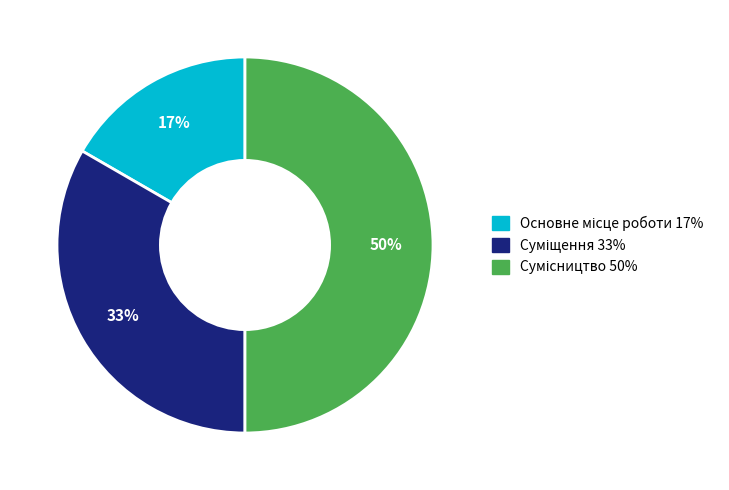

To the nearest percent, what is the average slice percentage?

33%